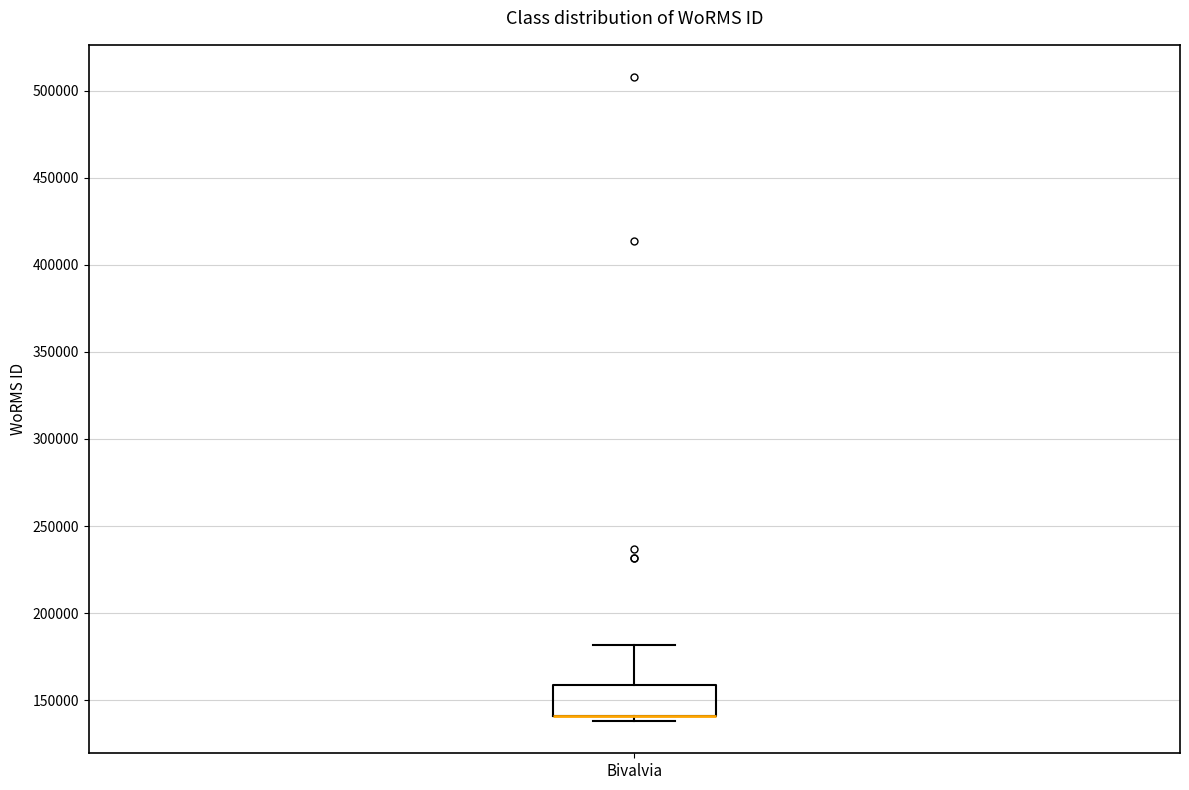

Transcribe this box plot: give where the median line is, the range the box spans, and where the two whiskers end, as read against the y-axis. The values are not printed on the chart, so give them approximately, as read against the axis.

median 140000 (drawn on the box's lower edge), box 140000 to 160000, whiskers 140000 (just below the box's lower edge) to 180000